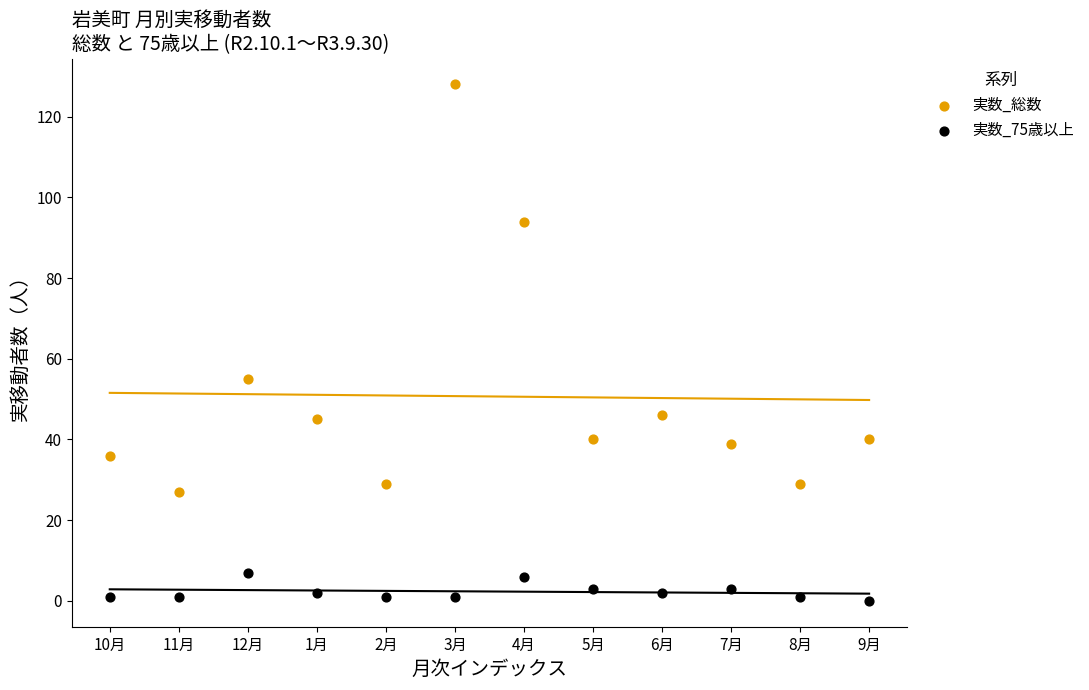

In the 実数_総数 series, what Y value is closest to 77?

94